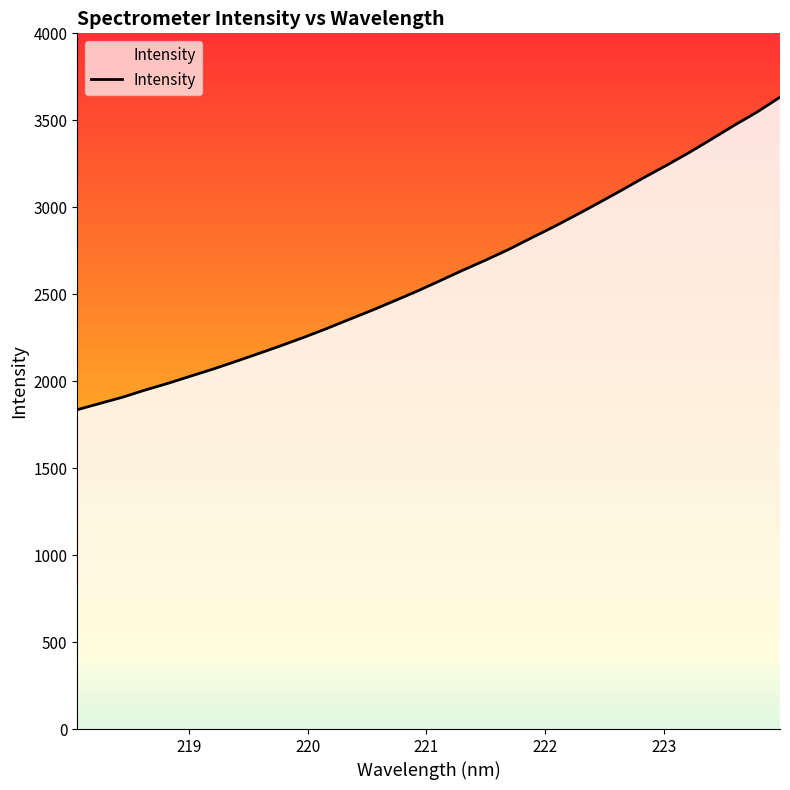

What is the maximum value shown in the chart?

3632.8